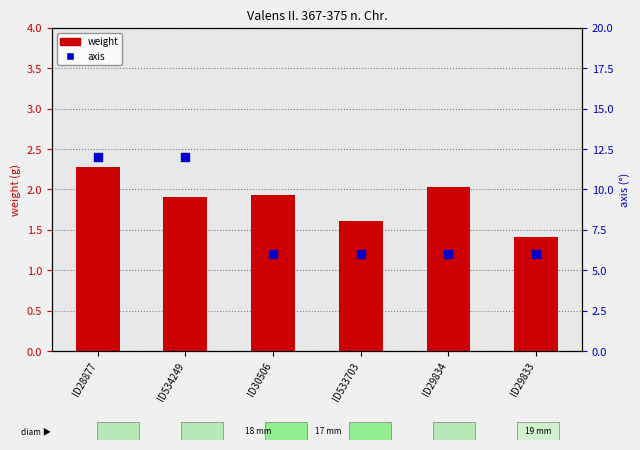

Which series contains the highest Y value?

axis